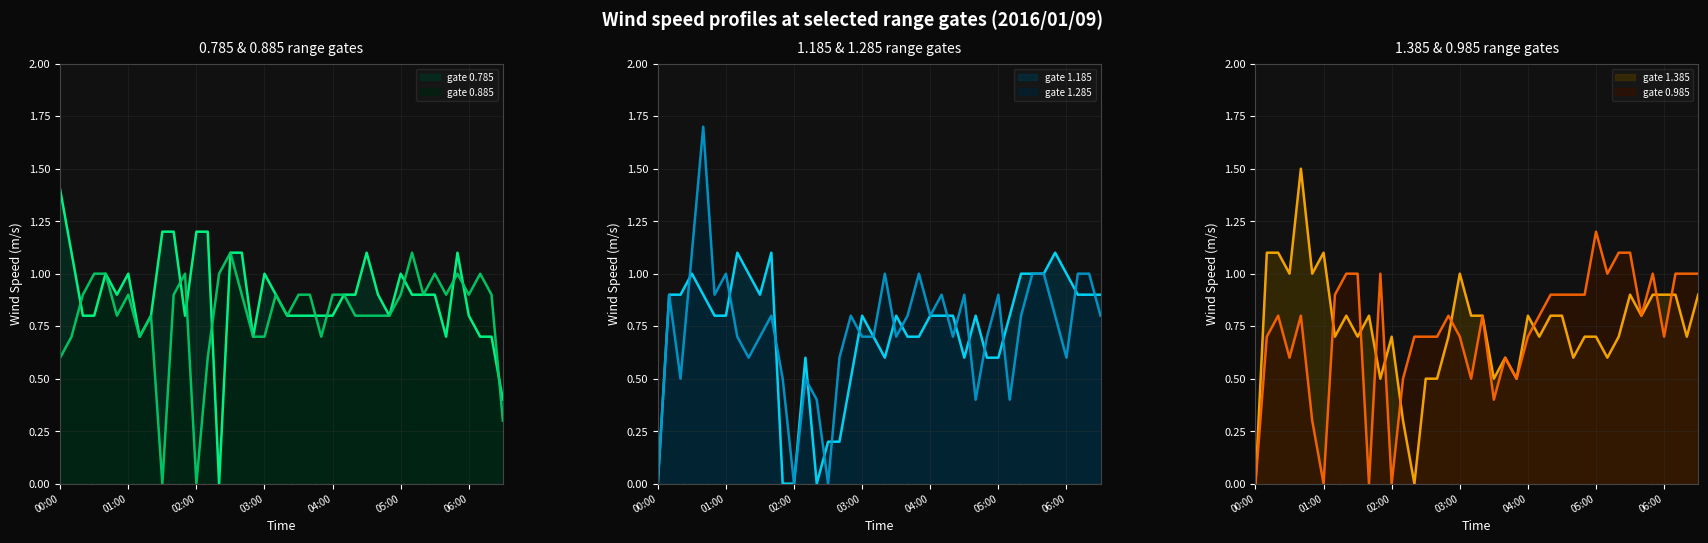

Which series ends up on top after the final intersection of 1.185 and 0.785?

1.185